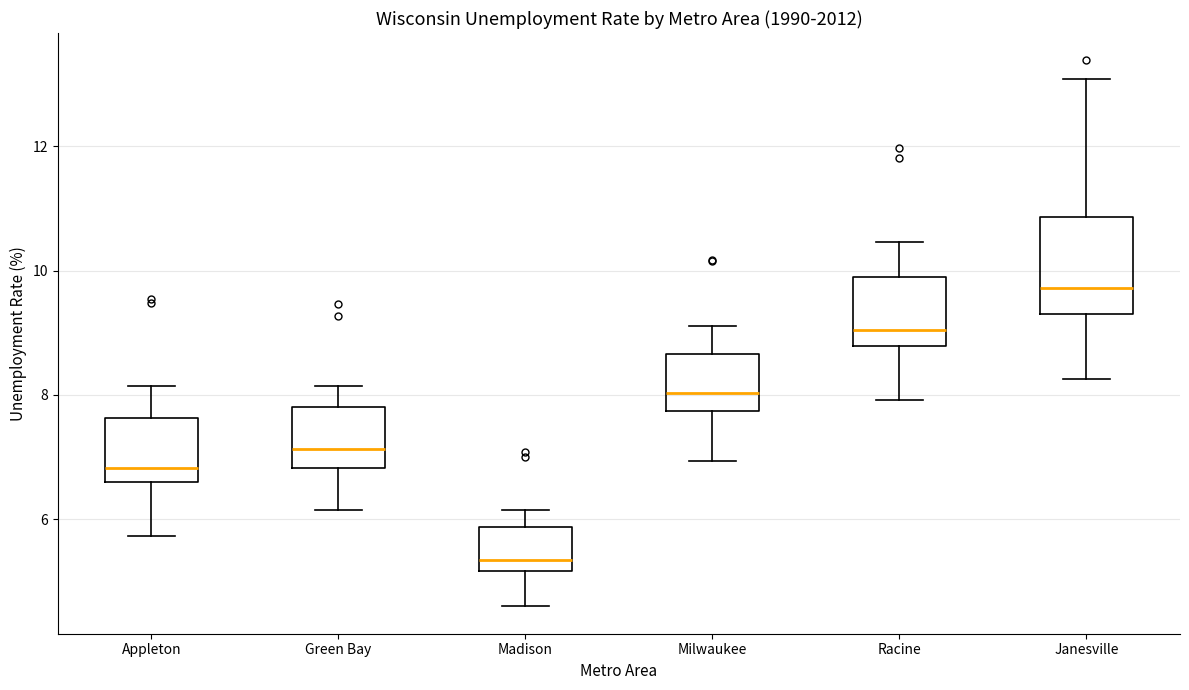

Which box has the lowest median line?

Madison